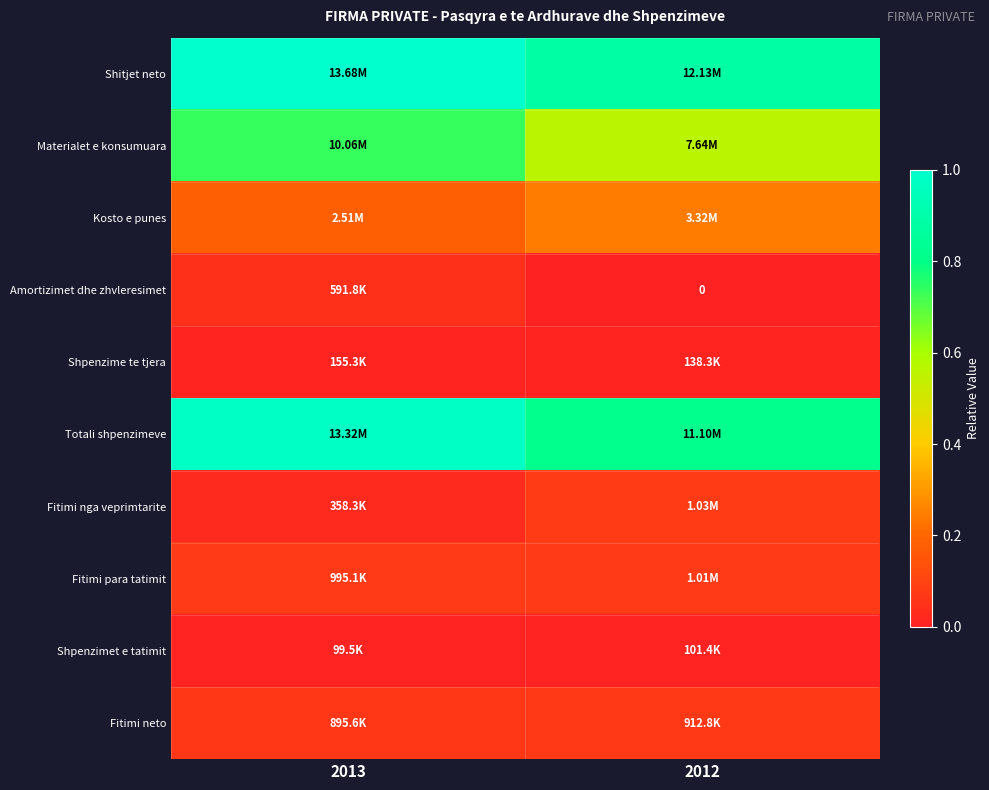

At which category does the chart reach its peak across all series?

2013